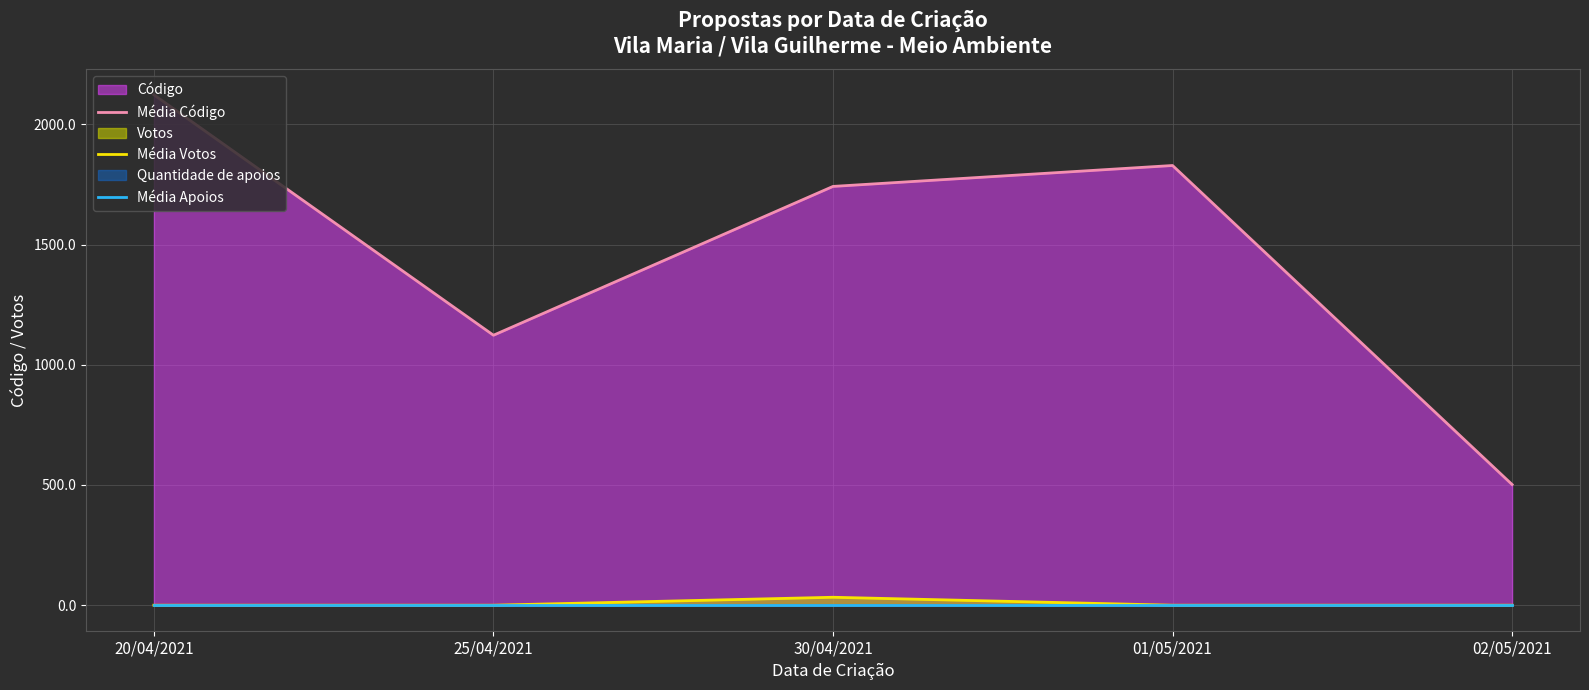

How many lines are shown in the chart?

3